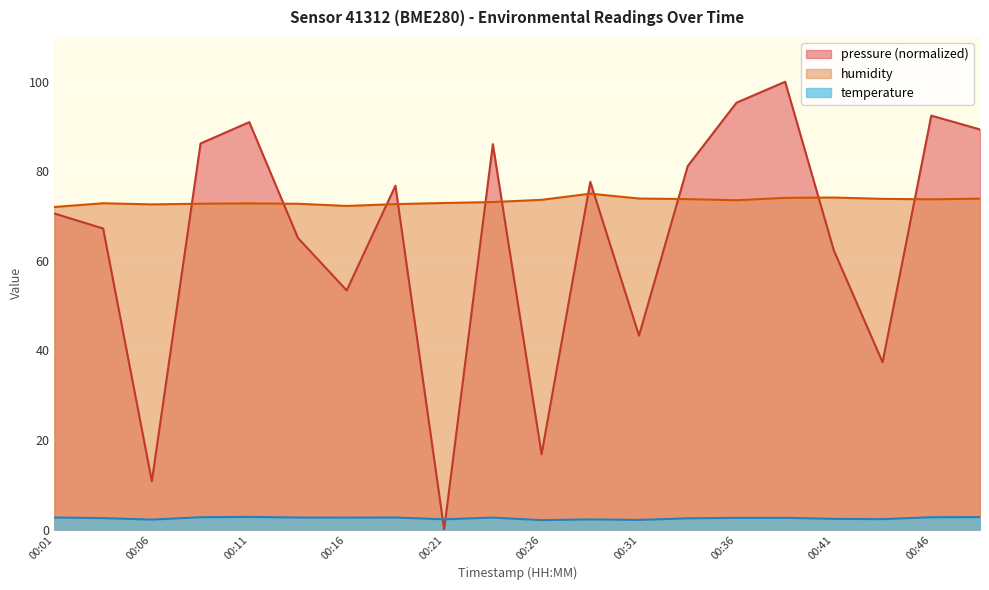

True or false: humidity and temperature cross at least once.

False